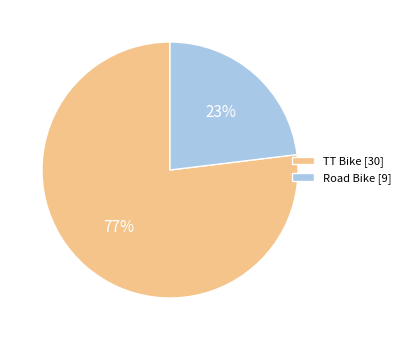

Which has a higher value, Road Bike or TT Bike?

TT Bike